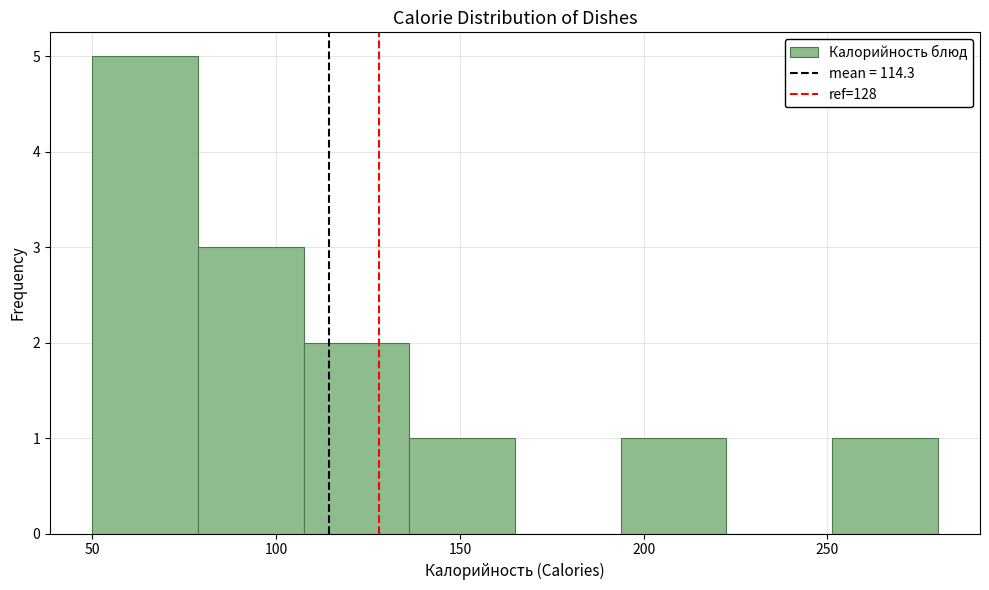

What is the height of the bar covering 250 to 280 on the x-axis? Neither the bar edges nor the heights are printed on the chart, so give them approximately, as read against the axes.

1